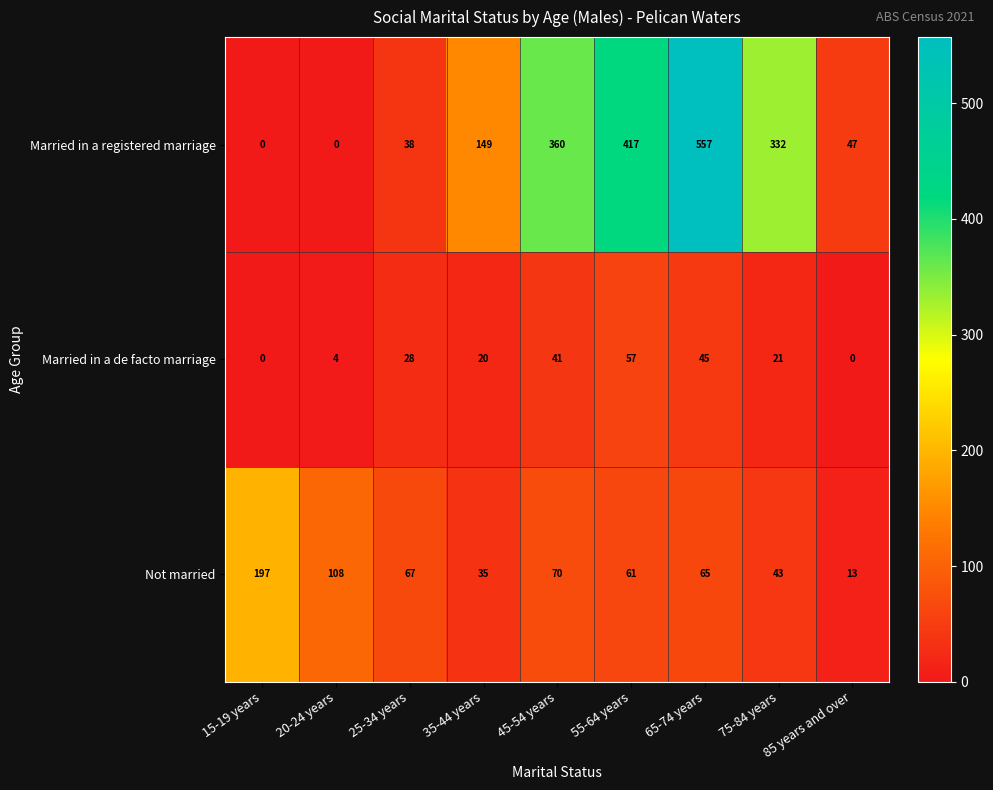

What is the average value of the Not married series?

73